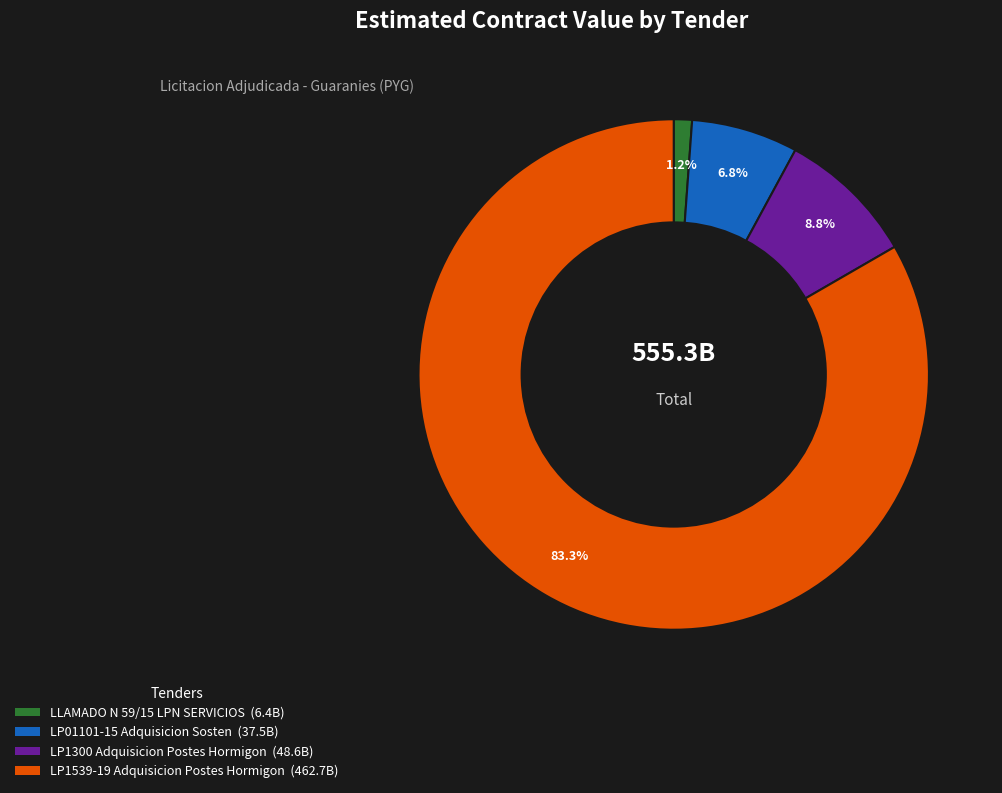

To the nearest percent, what portion does LP01101-15 Adquisicion Sosten represent?

7%